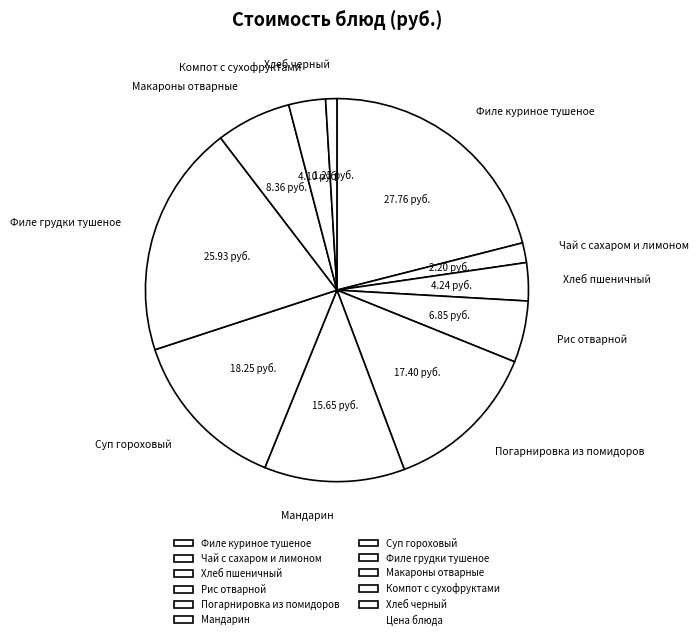

Is the sum of Хлеб пшеничный and Макароны отварные greater than half?

No